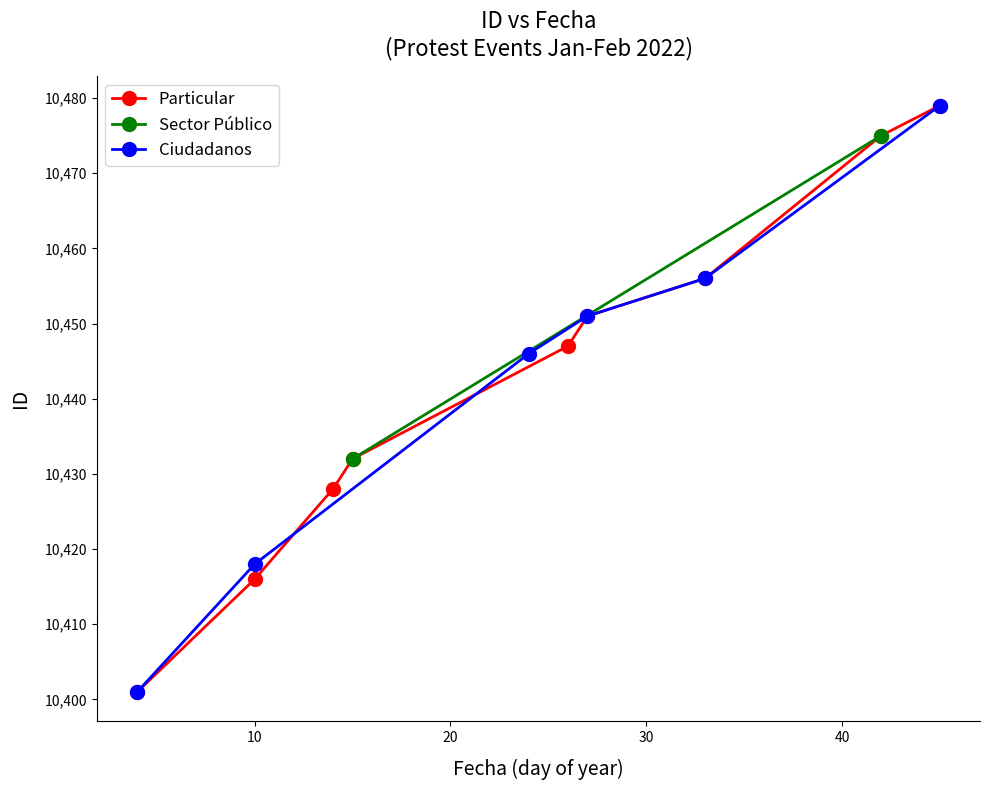

Does the chart display data point markers on the line(s)?

Yes